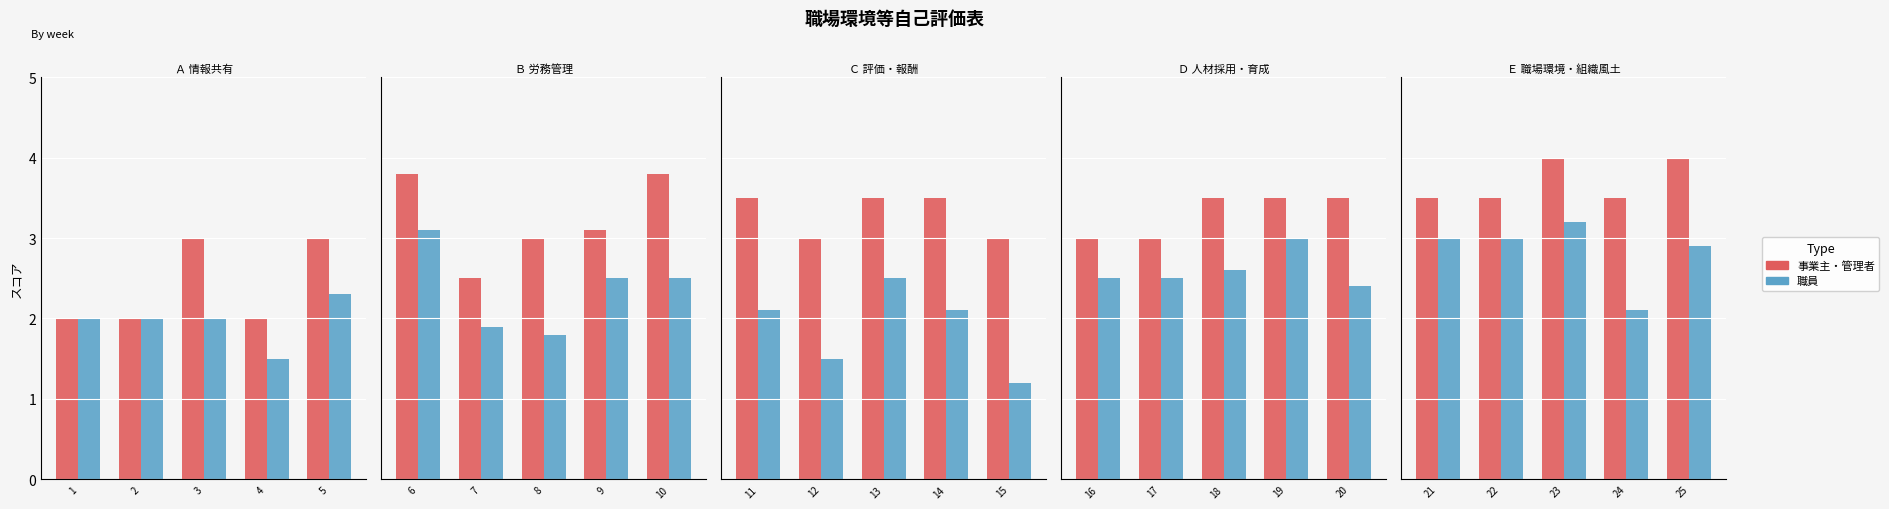

How many distinct data groups are displayed?

2